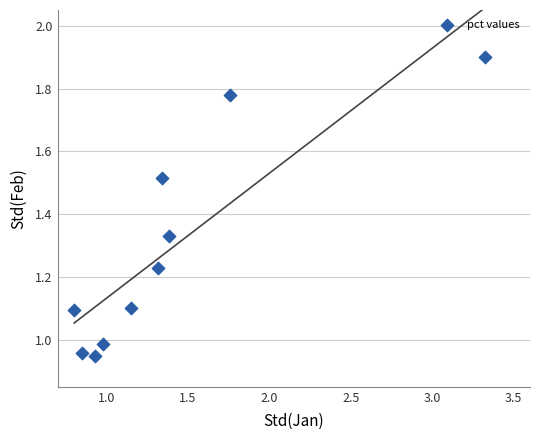

What is the range of X values (max minus min)?

2.5